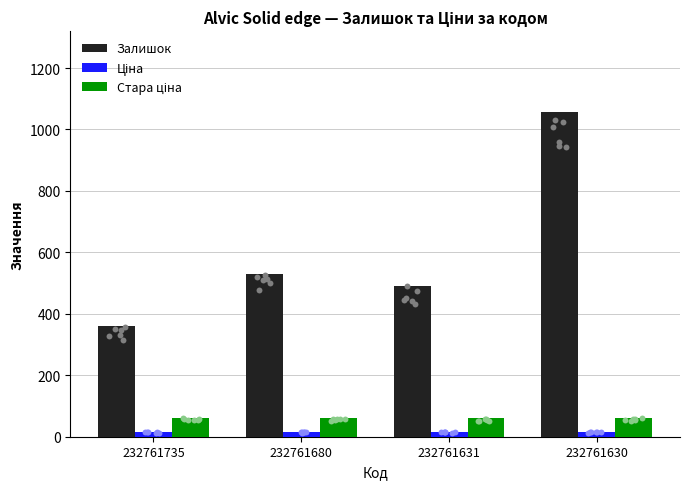

At which category is the sum across all series the highest?

232761630